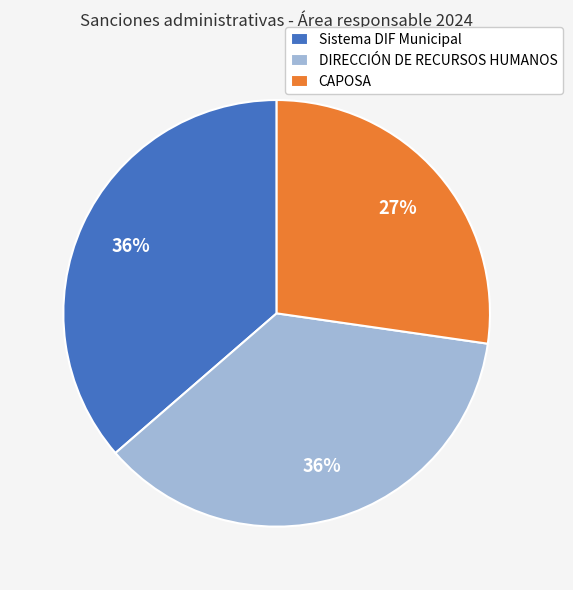

Approximately how many times larger is the value at Sistema DIF Municipal compared to CAPOSA?

1.3